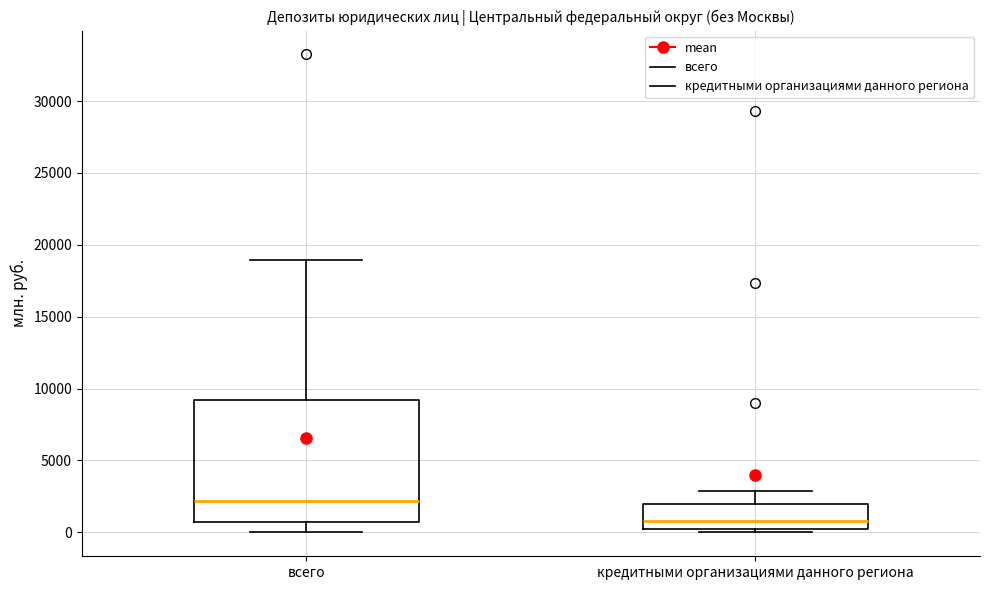

Which box has the highest median line?

всего